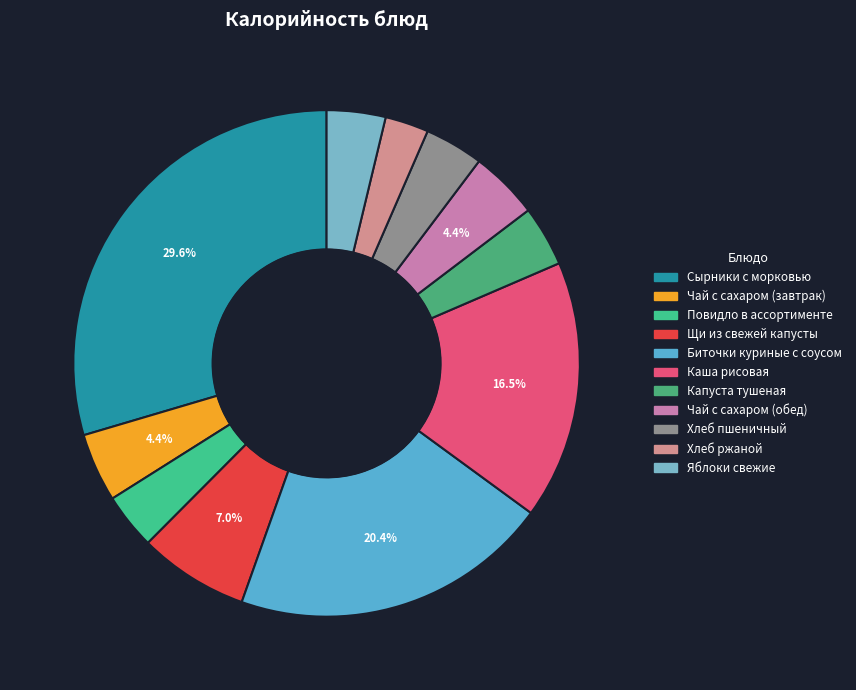

Count the number of slices in the pie.

11